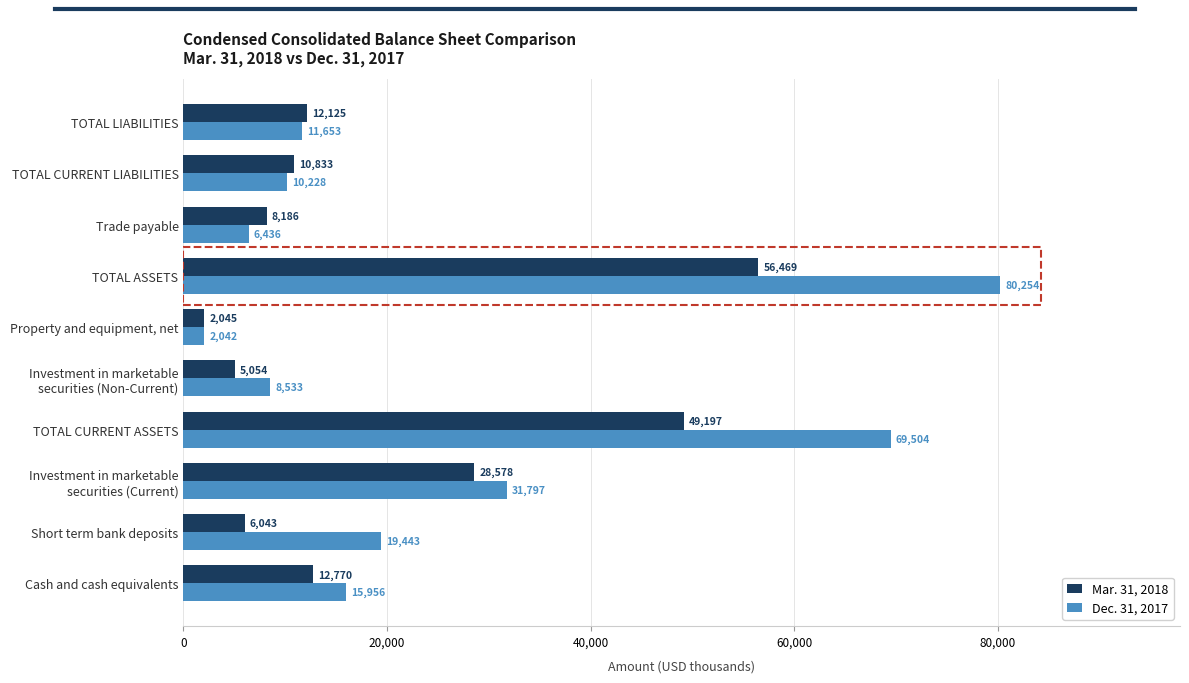

True or false: Mar. 31, 2018 has a value of 49197 at TOTAL CURRENT ASSETS.

True